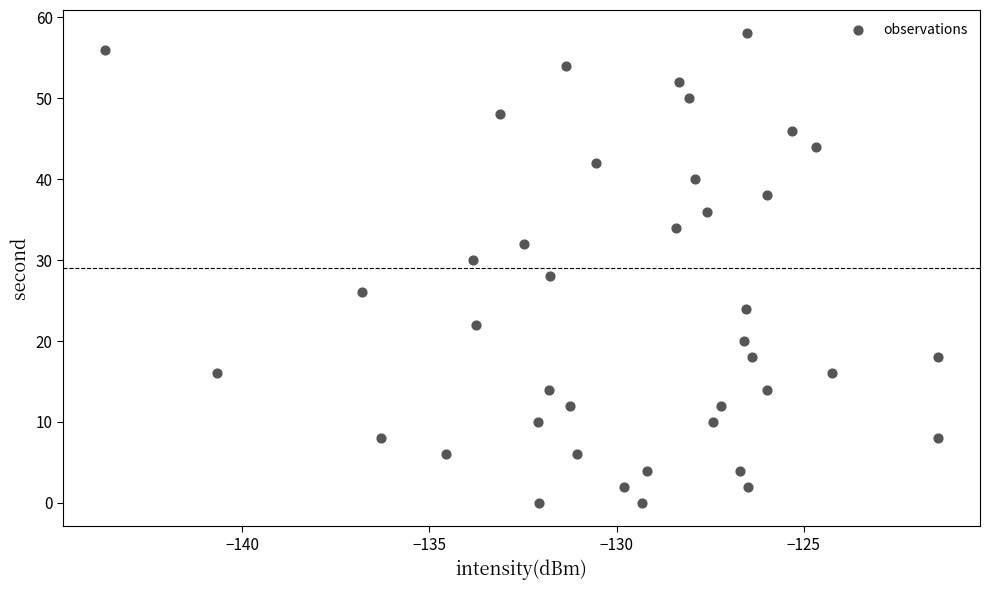

What is the range of Y values (max minus min)?

58